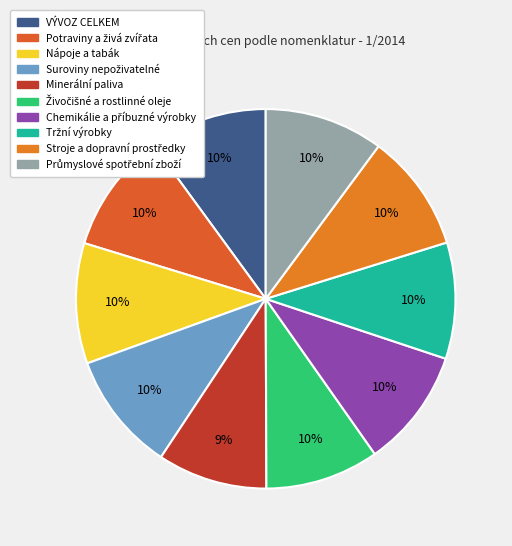

Count the number of slices in the pie.

10